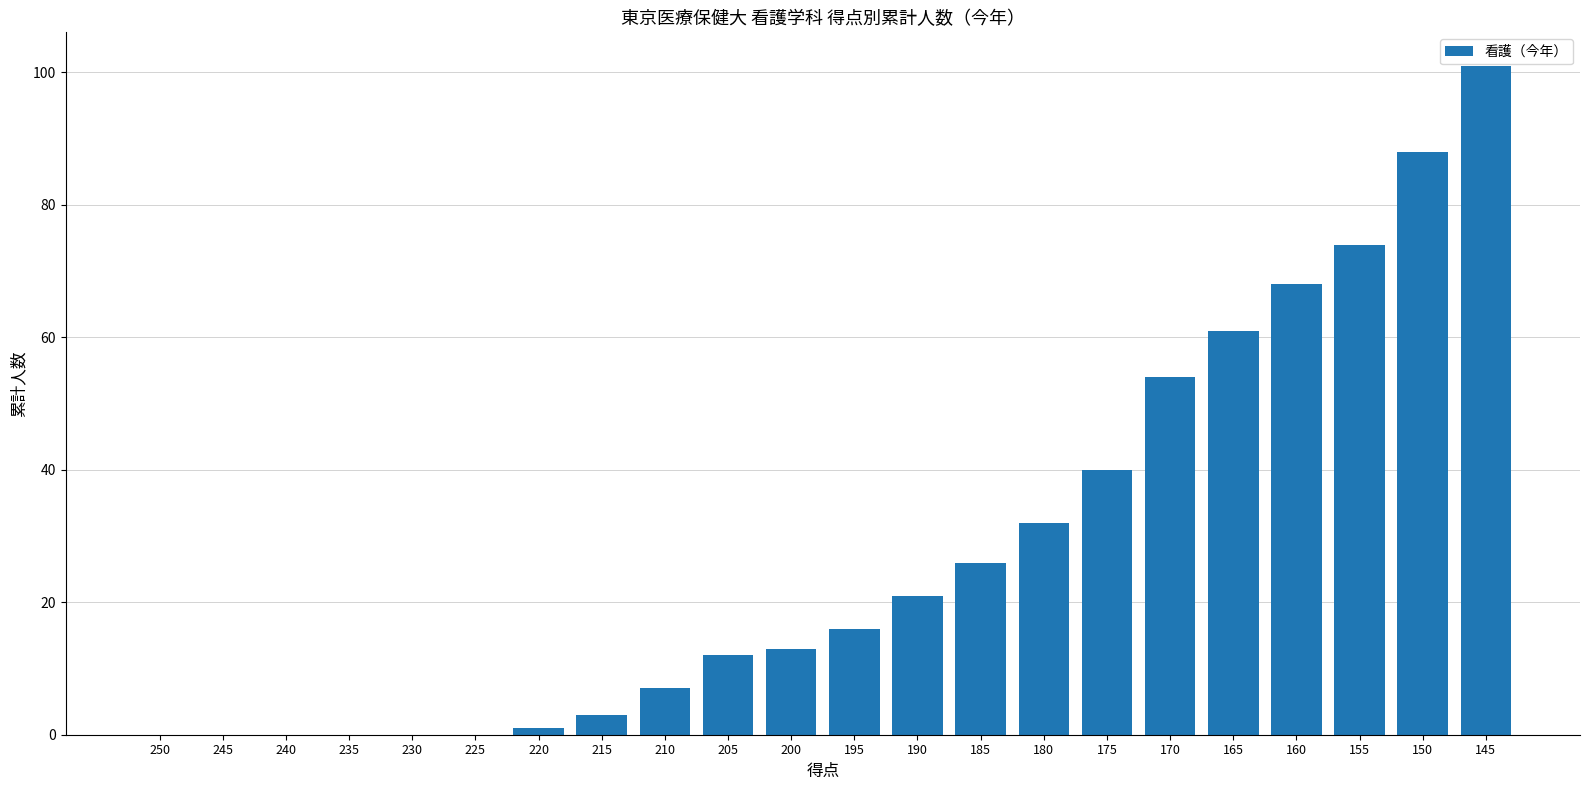

Does the chart contain stacked bars?

No